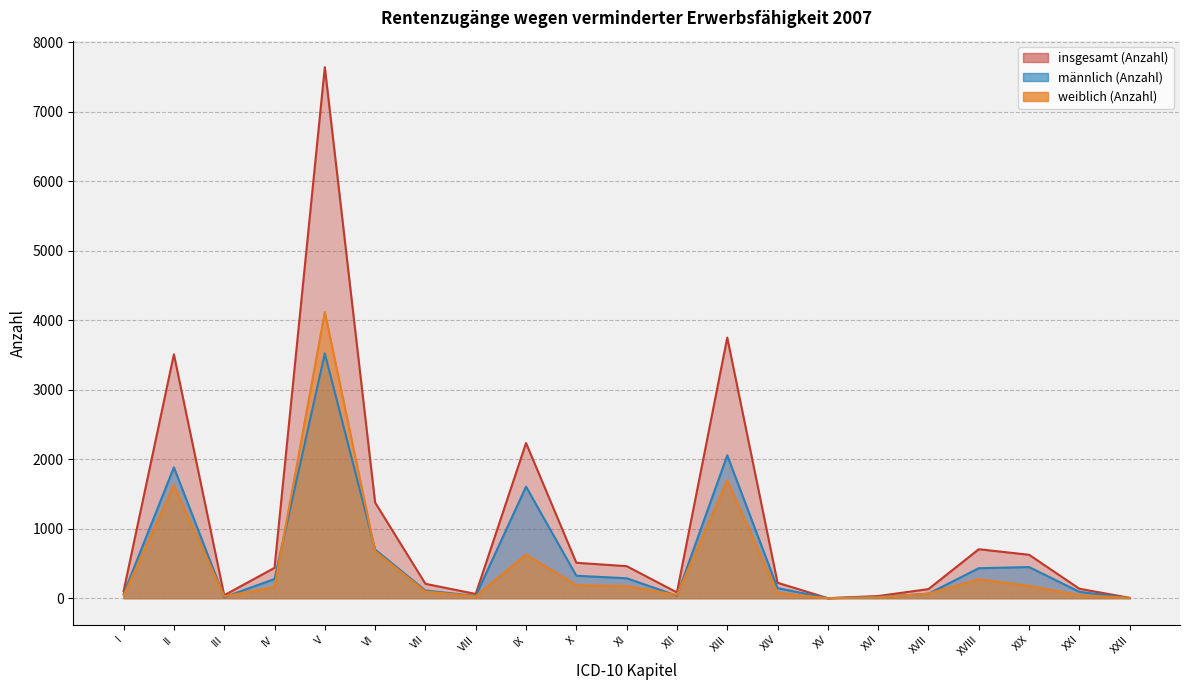

True or false: weiblich (Anzahl) and insgesamt (Anzahl) cross at least once.

False